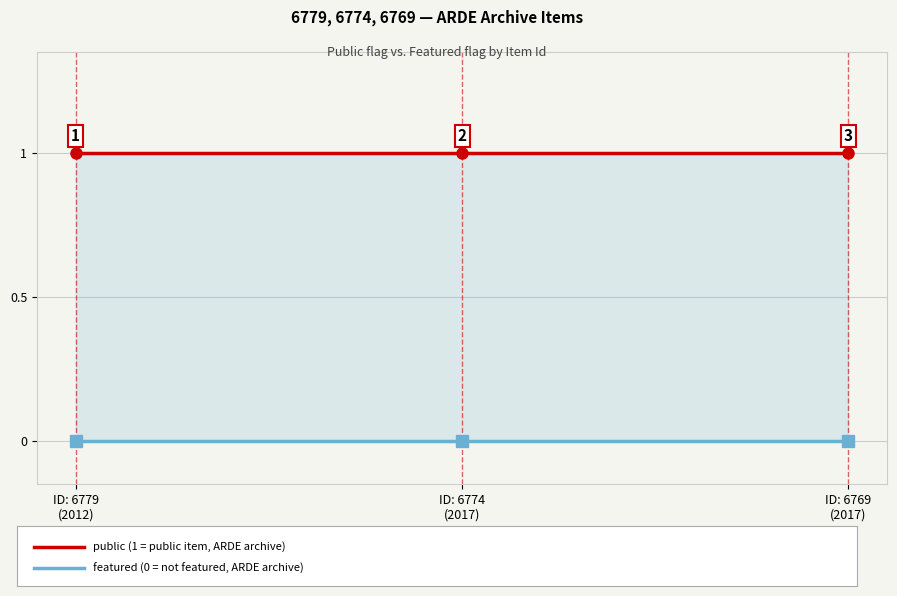

Does the chart have visible grid lines?

Yes